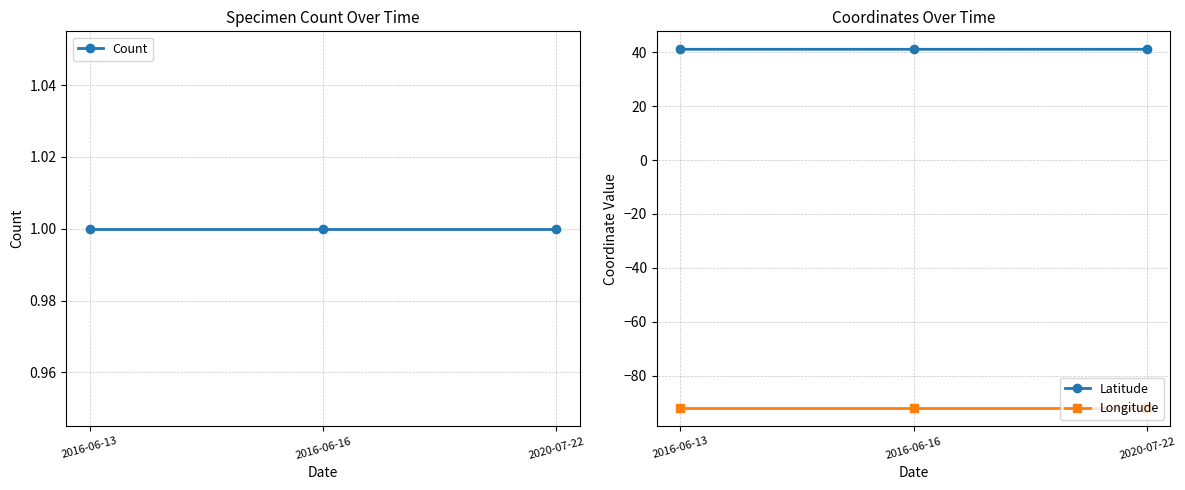

What is the spread (max minus min) of values at 2020-07-22?

133.1